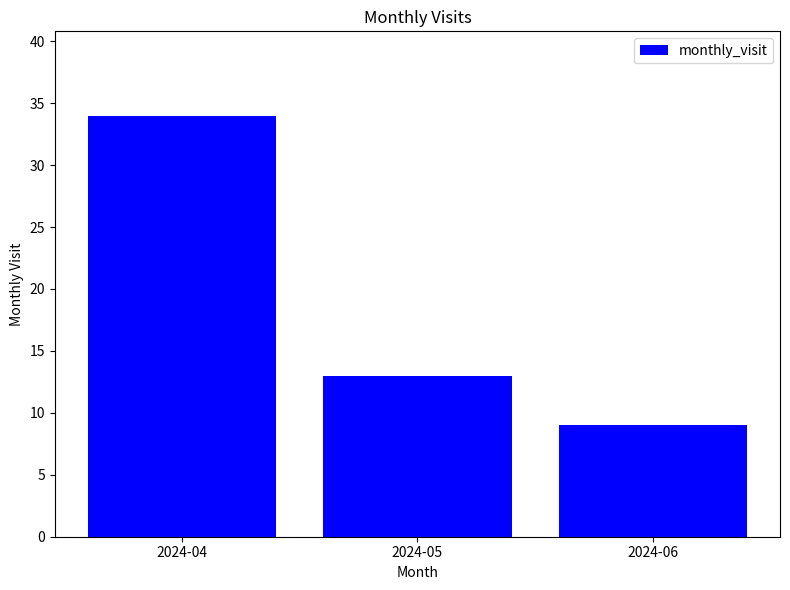

Rank the categories by value from lowest to highest.

2024-06, 2024-05, 2024-04